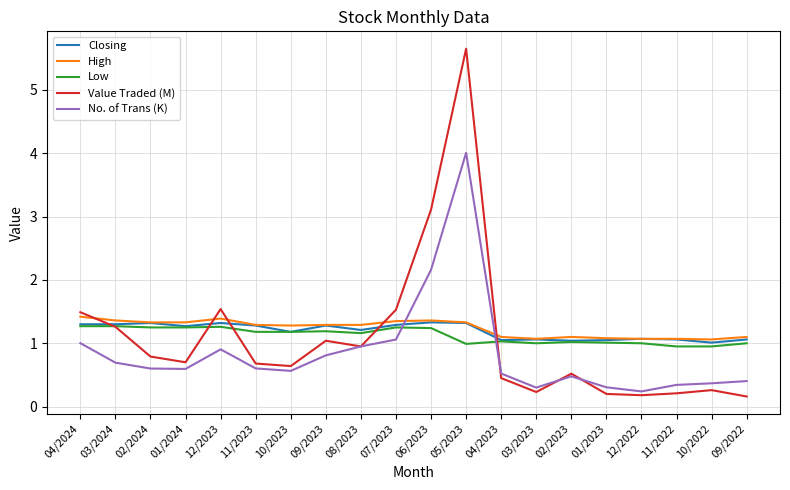

What is the average value of the Low series?

1.1